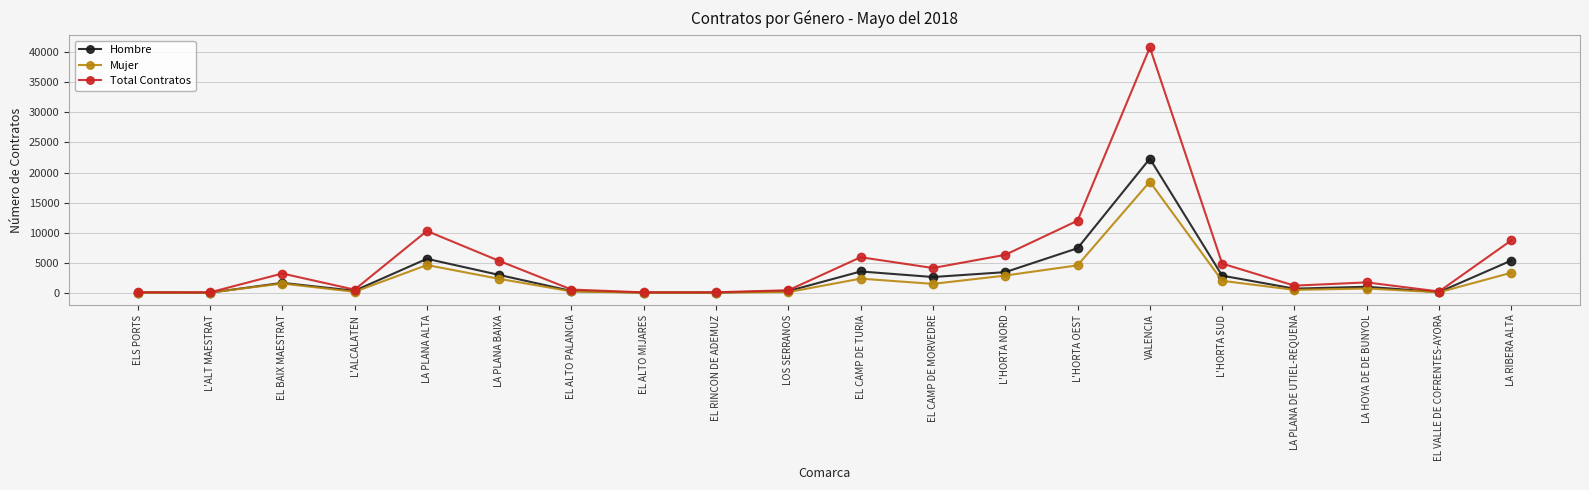

At which category does Hombre reach its first local peak?

EL BAIX MAESTRAT